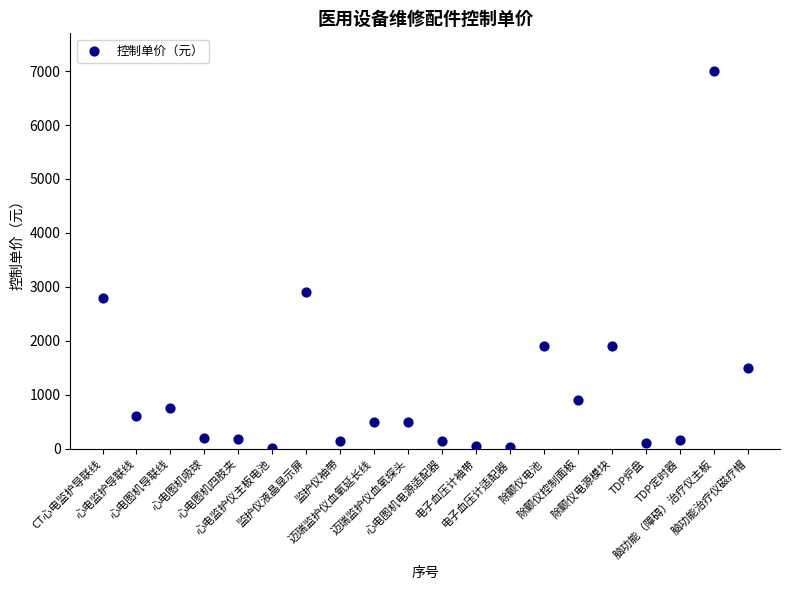

What Y value in the scatter plot is closest to 3502?

2900